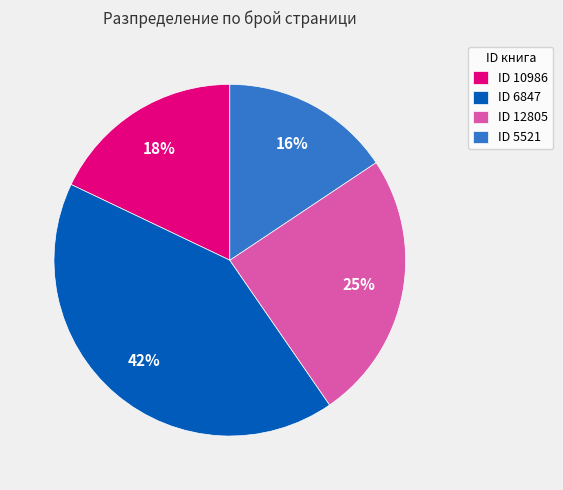

How many slices are in this pie chart?

4